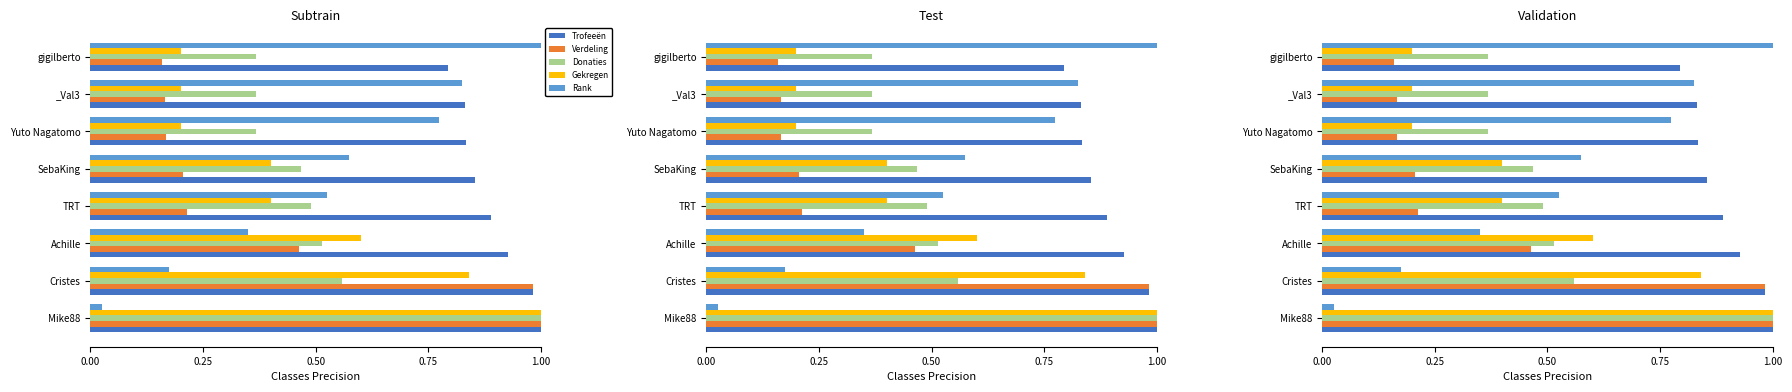

How many bars are there in each group?

5